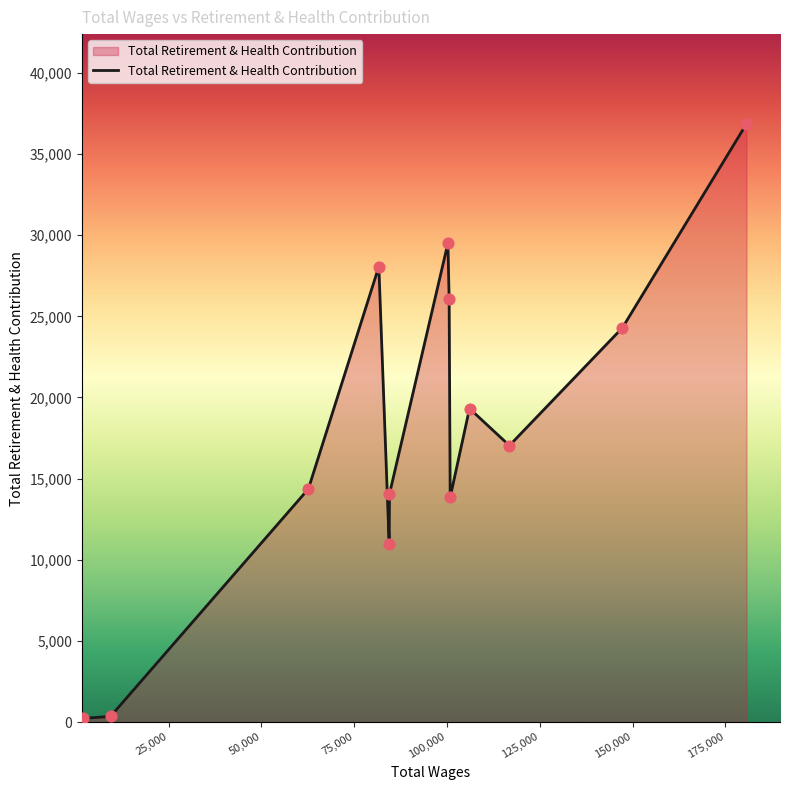

What is the difference between the maximum and minimum values?

36643